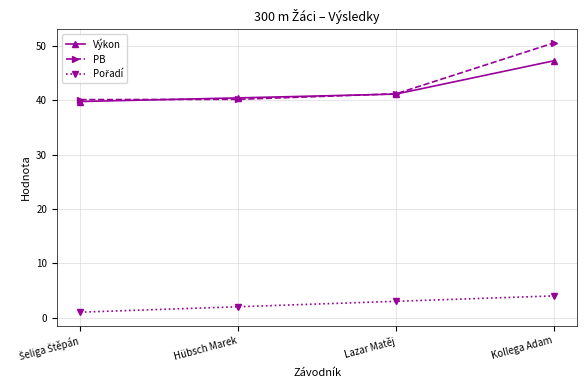

True or false: Výkon has a value of 47.3 at Kollega Adam.

True